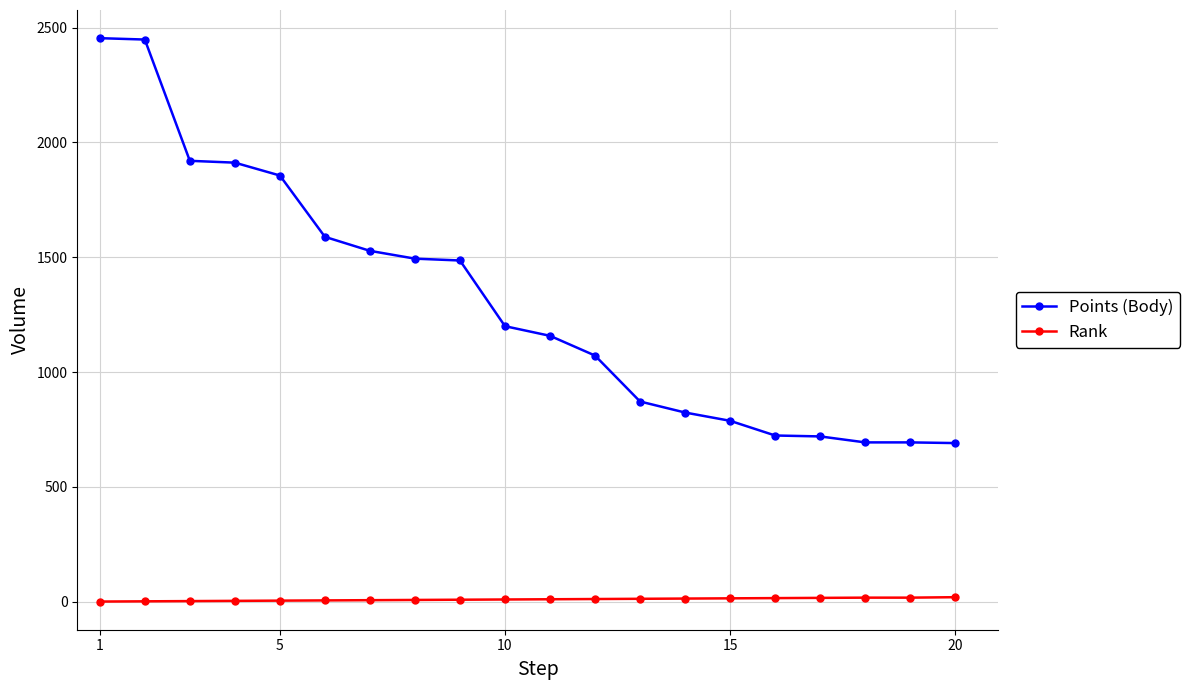

True or false: Rank and Points (Body) cross at least once.

False